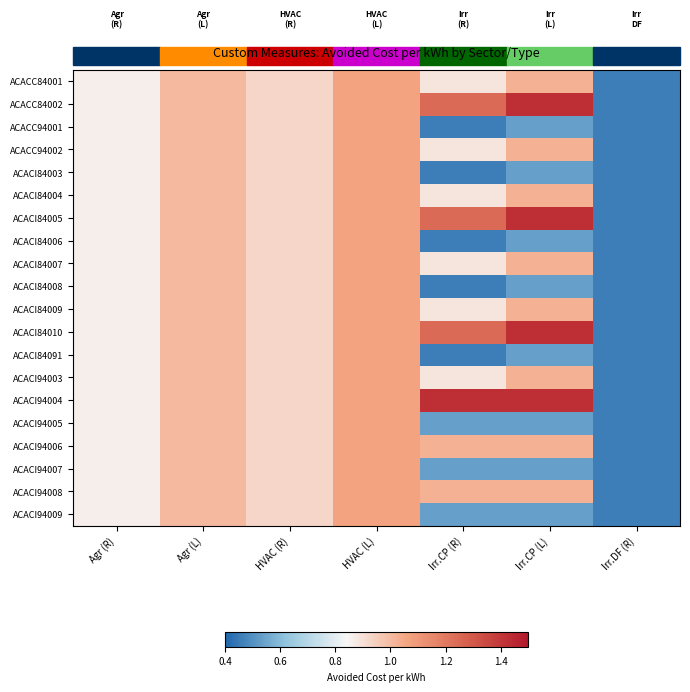

Reading left to right, list all the values displayed in this chart.

ACACC84001: Agr (R)=0.9	Agr (L)=1.0	HVAC (R)=0.9	HVAC (L)=1.1	Irr.CP (R)=0.9	Irr.CP (L)=1.0	Irr.DF (R)=0.5
ACACC84002: Agr (R)=0.9	Agr (L)=1.0	HVAC (R)=0.9	HVAC (L)=1.1	Irr.CP (R)=1.2	Irr.CP (L)=1.4	Irr.DF (R)=0.5
ACACC94001: Agr (R)=0.9	Agr (L)=1.0	HVAC (R)=0.9	HVAC (L)=1.1	Irr.CP (R)=0.5	Irr.CP (L)=0.5	Irr.DF (R)=0.5
ACACC94002: Agr (R)=0.9	Agr (L)=1.0	HVAC (R)=0.9	HVAC (L)=1.1	Irr.CP (R)=0.9	Irr.CP (L)=1.0	Irr.DF (R)=0.5
ACACI84003: Agr (R)=0.9	Agr (L)=1.0	HVAC (R)=0.9	HVAC (L)=1.1	Irr.CP (R)=0.5	Irr.CP (L)=0.5	Irr.DF (R)=0.5
ACACI84004: Agr (R)=0.9	Agr (L)=1.0	HVAC (R)=0.9	HVAC (L)=1.1	Irr.CP (R)=0.9	Irr.CP (L)=1.0	Irr.DF (R)=0.5
ACACI84005: Agr (R)=0.9	Agr (L)=1.0	HVAC (R)=0.9	HVAC (L)=1.1	Irr.CP (R)=1.2	Irr.CP (L)=1.4	Irr.DF (R)=0.5
ACACI84006: Agr (R)=0.9	Agr (L)=1.0	HVAC (R)=0.9	HVAC (L)=1.1	Irr.CP (R)=0.5	Irr.CP (L)=0.5	Irr.DF (R)=0.5
ACACI84007: Agr (R)=0.9	Agr (L)=1.0	HVAC (R)=0.9	HVAC (L)=1.1	Irr.CP (R)=0.9	Irr.CP (L)=1.0	Irr.DF (R)=0.5
ACACI84008: Agr (R)=0.9	Agr (L)=1.0	HVAC (R)=0.9	HVAC (L)=1.1	Irr.CP (R)=0.5	Irr.CP (L)=0.5	Irr.DF (R)=0.5
ACACI84009: Agr (R)=0.9	Agr (L)=1.0	HVAC (R)=0.9	HVAC (L)=1.1	Irr.CP (R)=0.9	Irr.CP (L)=1.0	Irr.DF (R)=0.5
ACACI84010: Agr (R)=0.9	Agr (L)=1.0	HVAC (R)=0.9	HVAC (L)=1.1	Irr.CP (R)=1.2	Irr.CP (L)=1.4	Irr.DF (R)=0.5
ACACI84091: Agr (R)=0.9	Agr (L)=1.0	HVAC (R)=0.9	HVAC (L)=1.1	Irr.CP (R)=0.5	Irr.CP (L)=0.5	Irr.DF (R)=0.5
ACACI94003: Agr (R)=0.9	Agr (L)=1.0	HVAC (R)=0.9	HVAC (L)=1.1	Irr.CP (R)=0.9	Irr.CP (L)=1.0	Irr.DF (R)=0.5
ACACI94004: Agr (R)=0.9	Agr (L)=1.0	HVAC (R)=0.9	HVAC (L)=1.1	Irr.CP (R)=1.4	Irr.CP (L)=1.4	Irr.DF (R)=0.5
ACACI94005: Agr (R)=0.9	Agr (L)=1.0	HVAC (R)=0.9	HVAC (L)=1.1	Irr.CP (R)=0.5	Irr.CP (L)=0.5	Irr.DF (R)=0.5
ACACI94006: Agr (R)=0.9	Agr (L)=1.0	HVAC (R)=0.9	HVAC (L)=1.1	Irr.CP (R)=1.0	Irr.CP (L)=1.0	Irr.DF (R)=0.5
ACACI94007: Agr (R)=0.9	Agr (L)=1.0	HVAC (R)=0.9	HVAC (L)=1.1	Irr.CP (R)=0.5	Irr.CP (L)=0.5	Irr.DF (R)=0.5
ACACI94008: Agr (R)=0.9	Agr (L)=1.0	HVAC (R)=0.9	HVAC (L)=1.1	Irr.CP (R)=1.0	Irr.CP (L)=1.0	Irr.DF (R)=0.5
ACACI94009: Agr (R)=0.9	Agr (L)=1.0	HVAC (R)=0.9	HVAC (L)=1.1	Irr.CP (R)=0.5	Irr.CP (L)=0.5	Irr.DF (R)=0.5